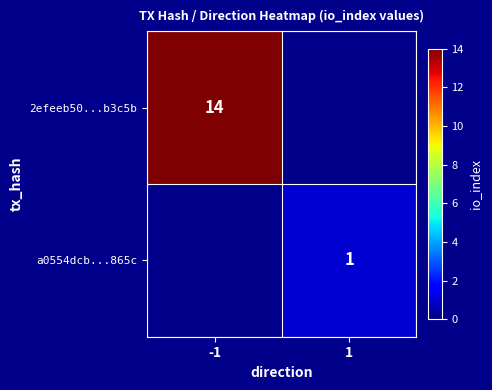

Is the value of 2efeeb50...b3c5b at -1 greater than the value of a0554dcb...865c at 1?

Yes